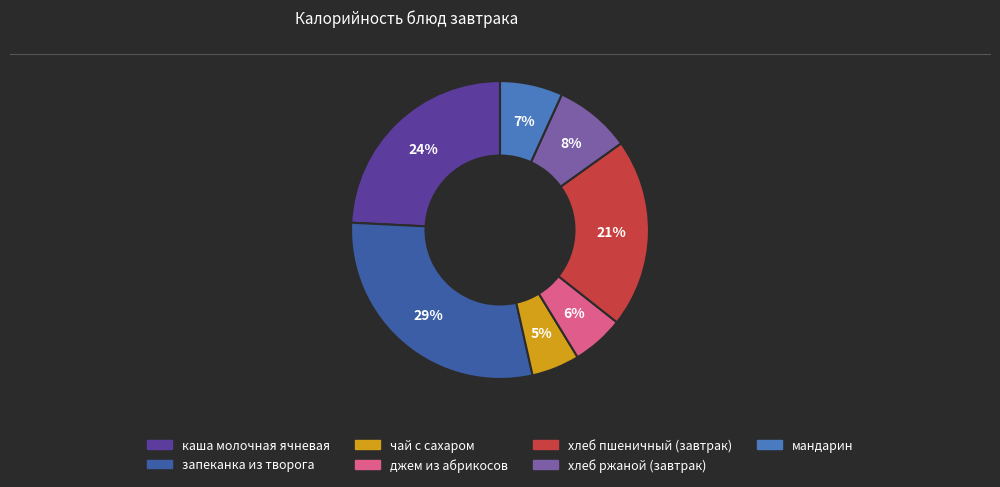

Do джем из абрикосов and каша молочная ячневая together represent more than half of the pie?

No